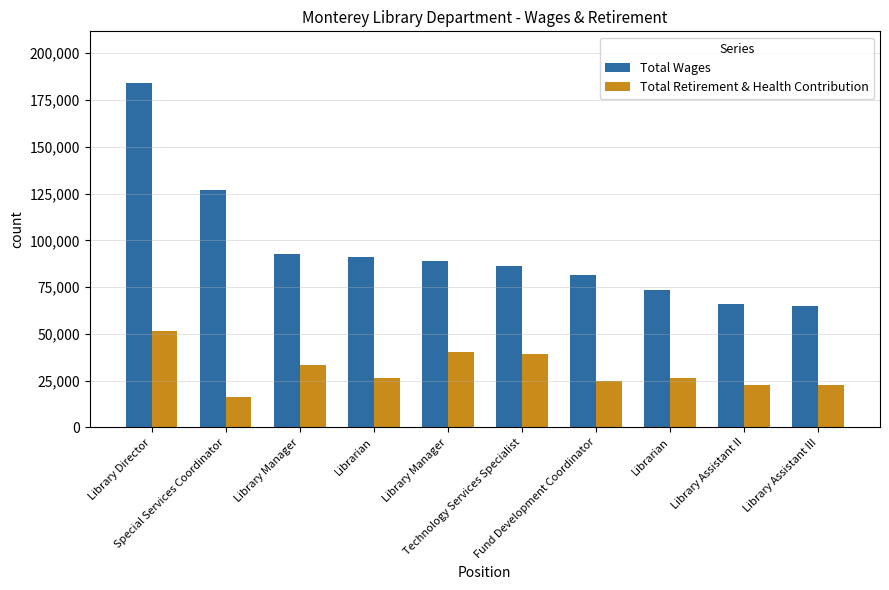

How many data points in Total Wages are less than 88764?

5